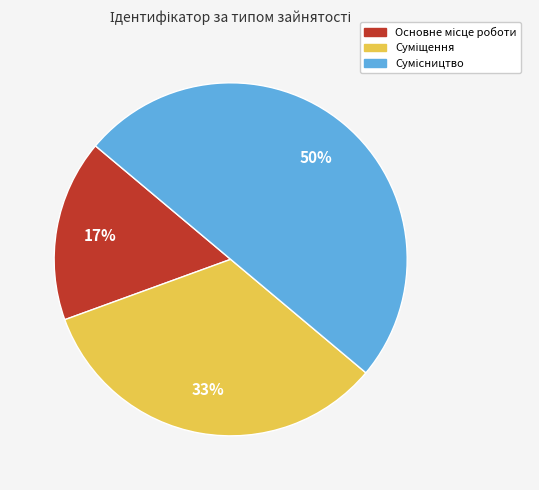

How many segments does this pie chart have?

3